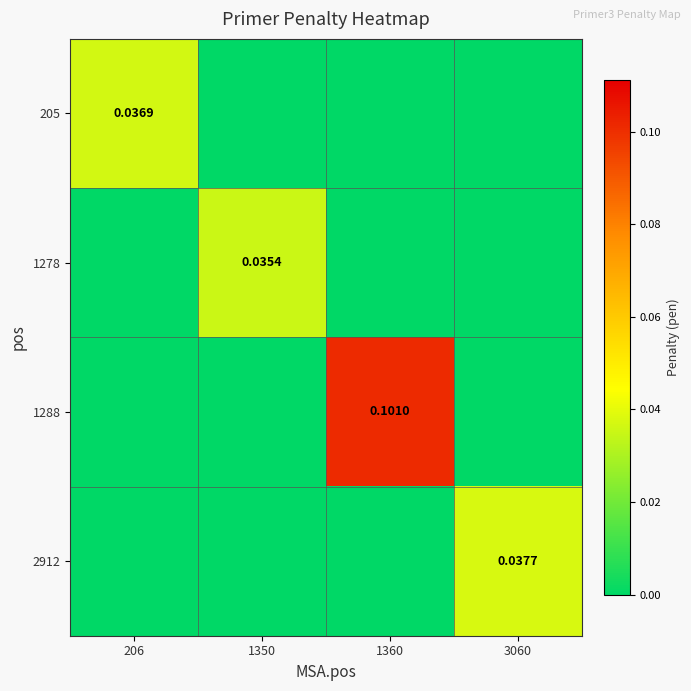

List the labels in order of 205 value, largest first.

206, 1350, 1360, 3060